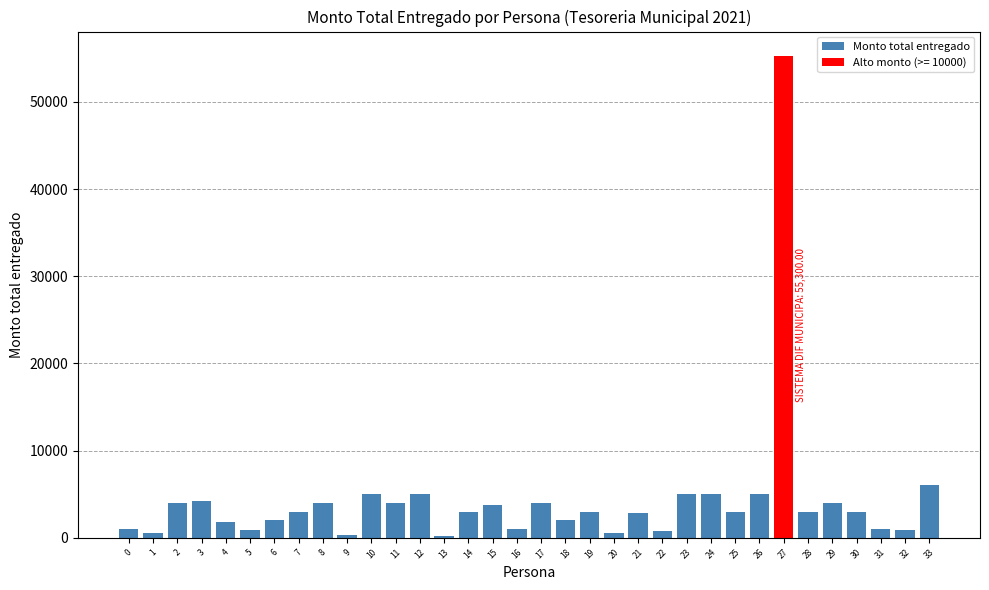

What is the average value?

2811.2